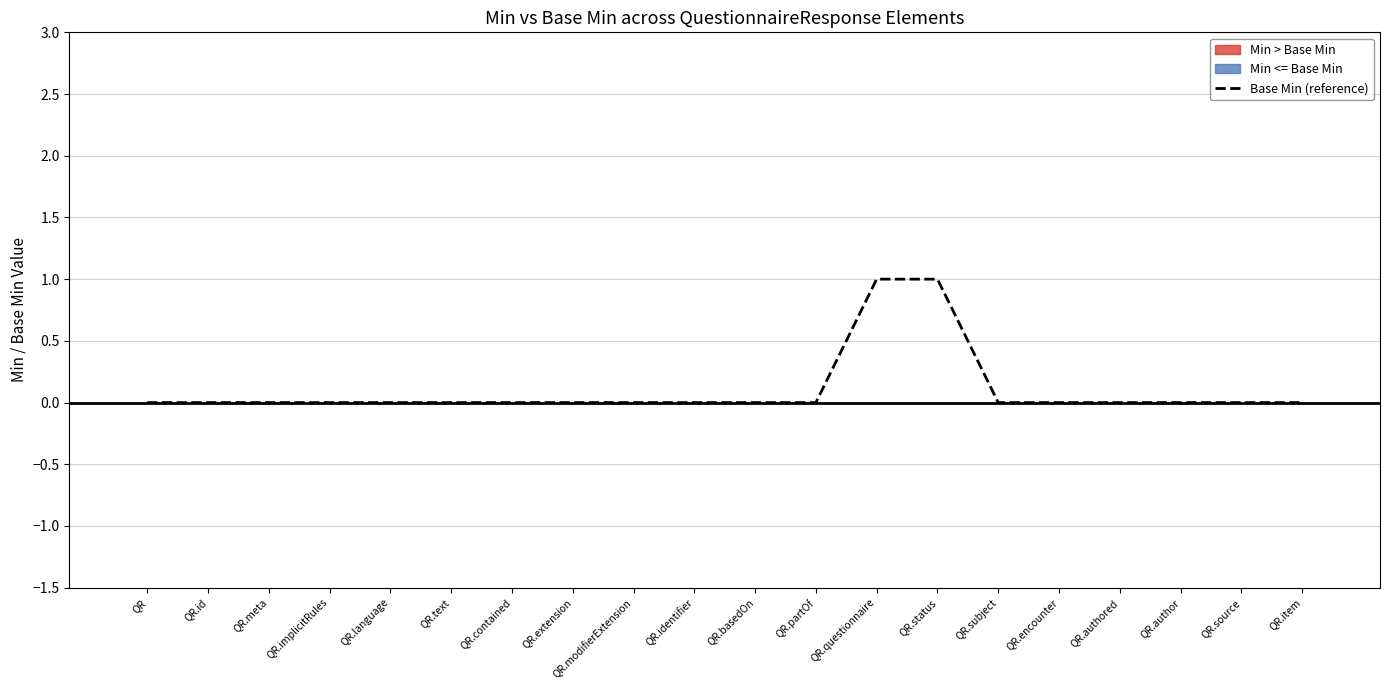

Between QR.questionnaire and QR.basedOn, which is larger?

QR.questionnaire